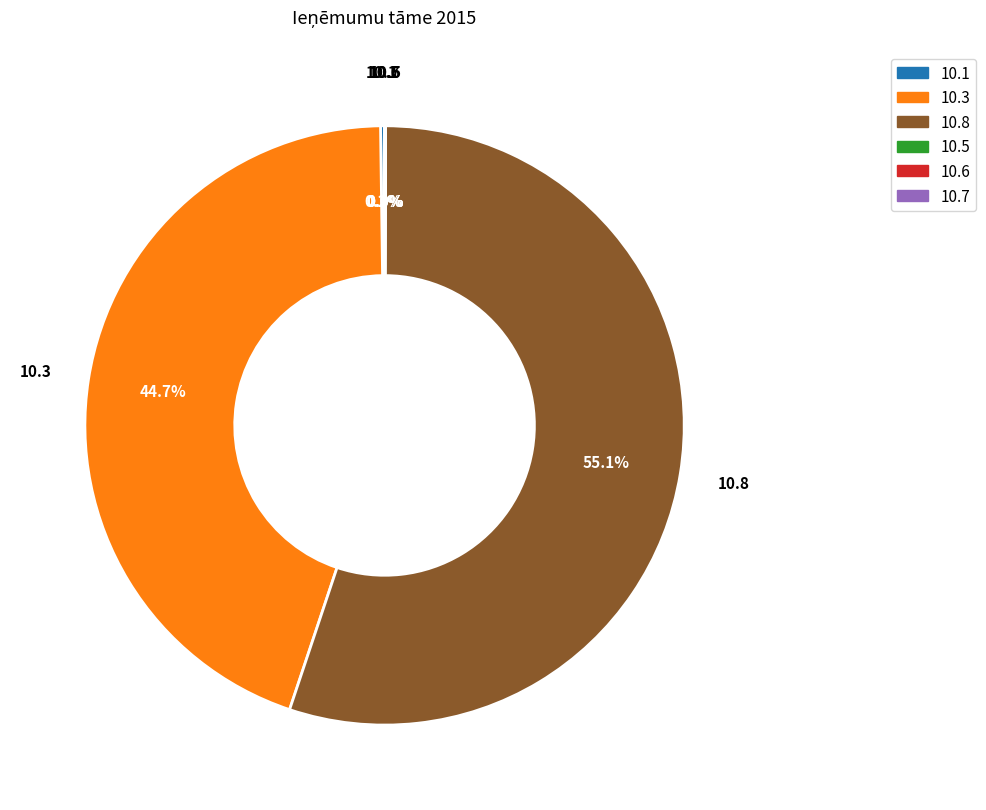

What percentage is NOT represented by 10.8?

44.9%